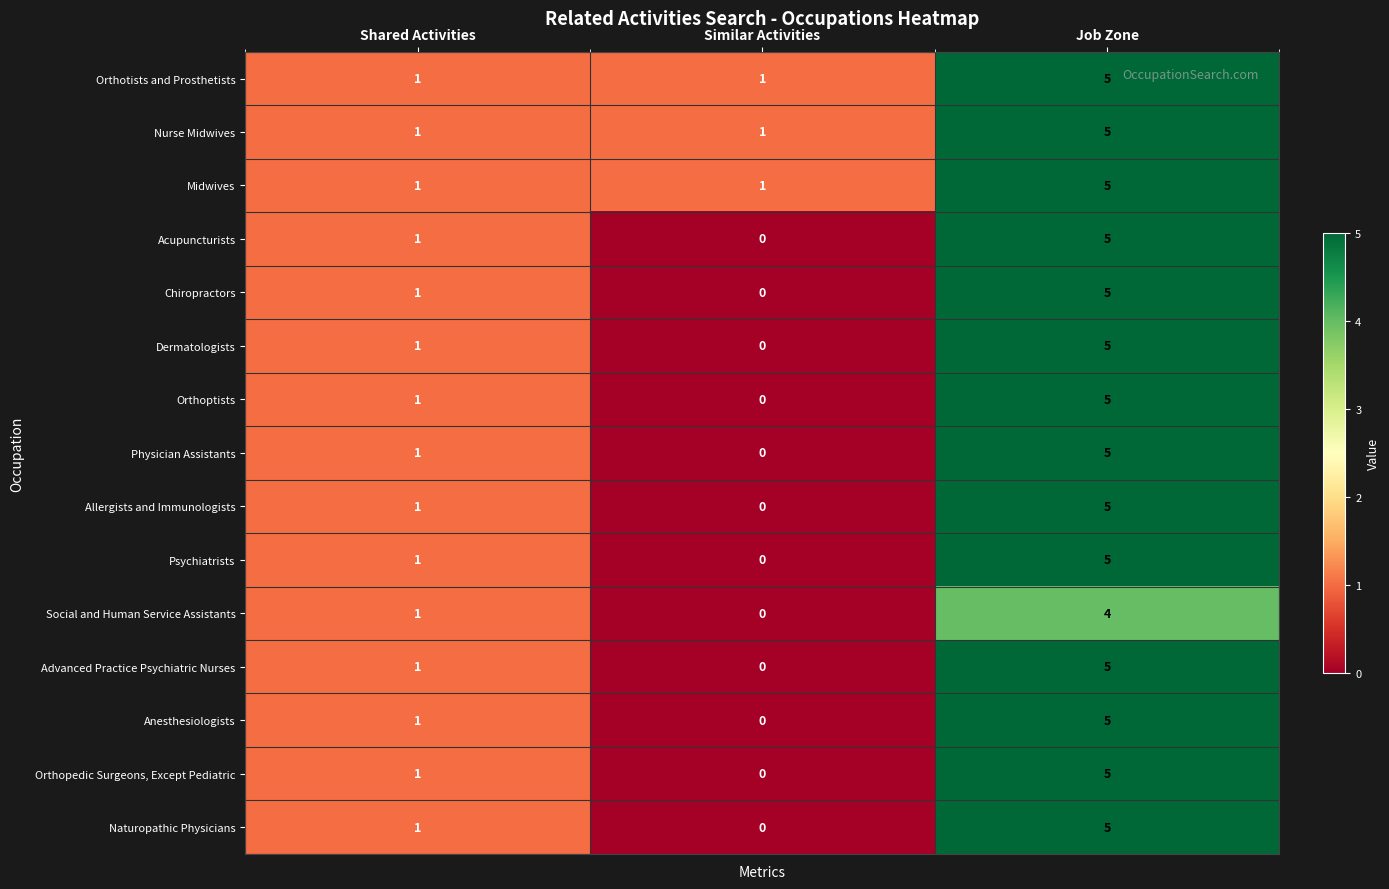

How many data points does each series have?

3